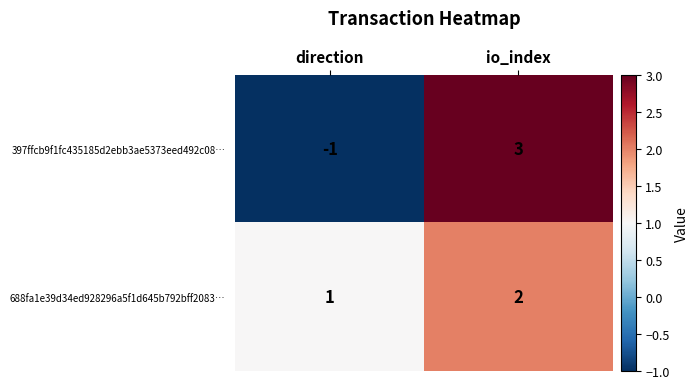

What is the sum of the 688fa1e39d34ed928296a5f1d645b792bff2083… values at io_index and direction?

3